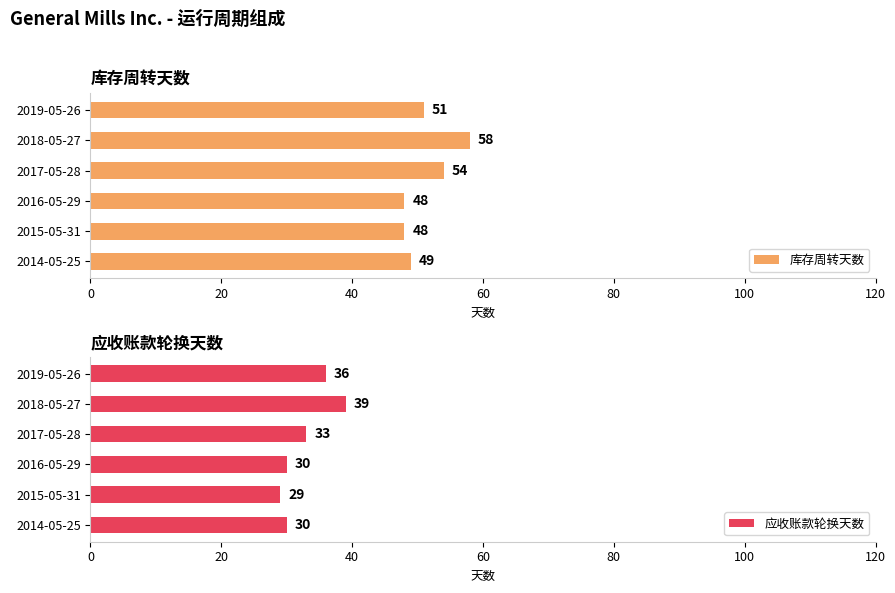

True or false: 库存周转天数 has a value of 84 at 2018-05-27.

False